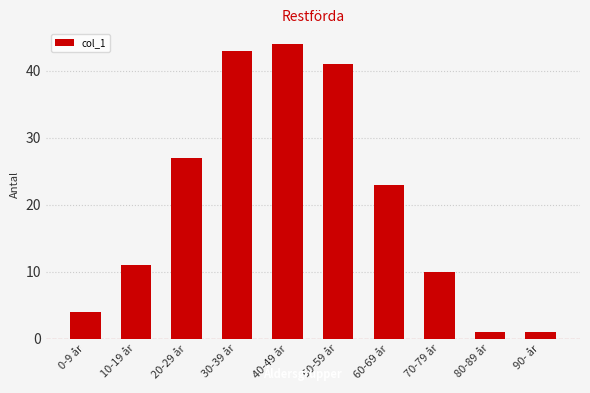

How many bars are there in total?

10